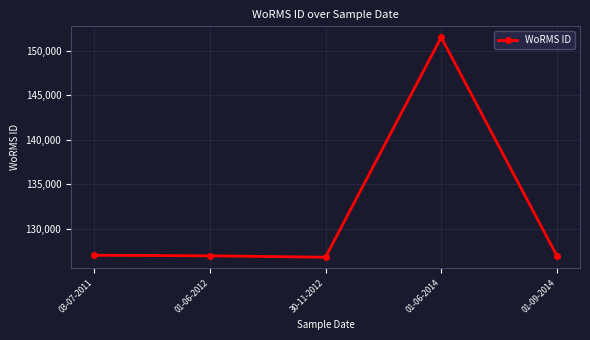

What is the label of the 5th point from the left?

01-09-2014